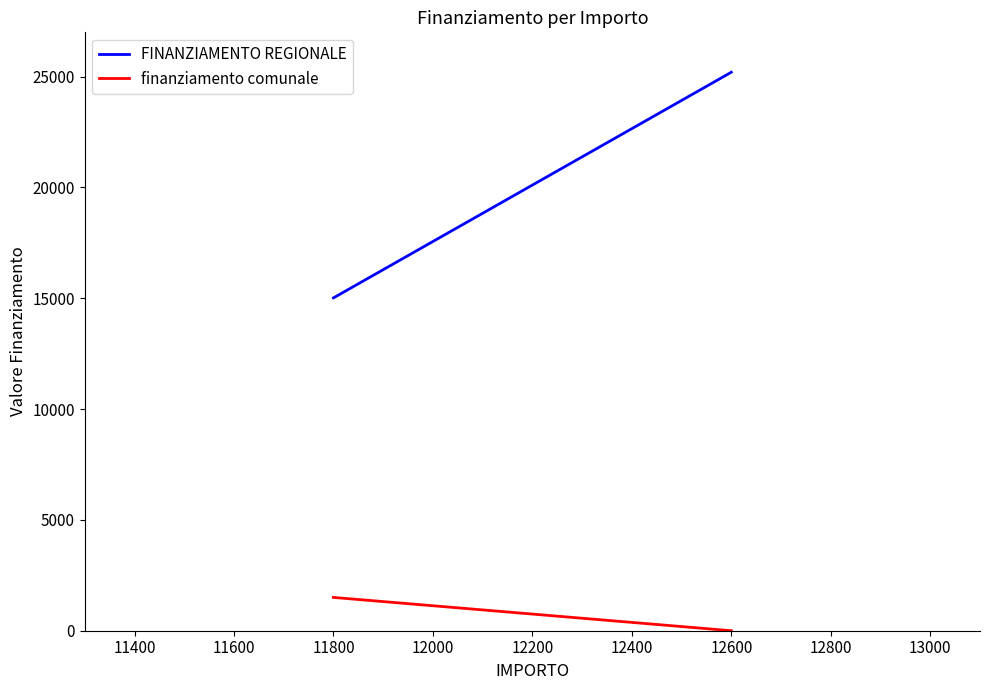

Is it true that finanziamento comunale equals 539.7 at 11800?

False